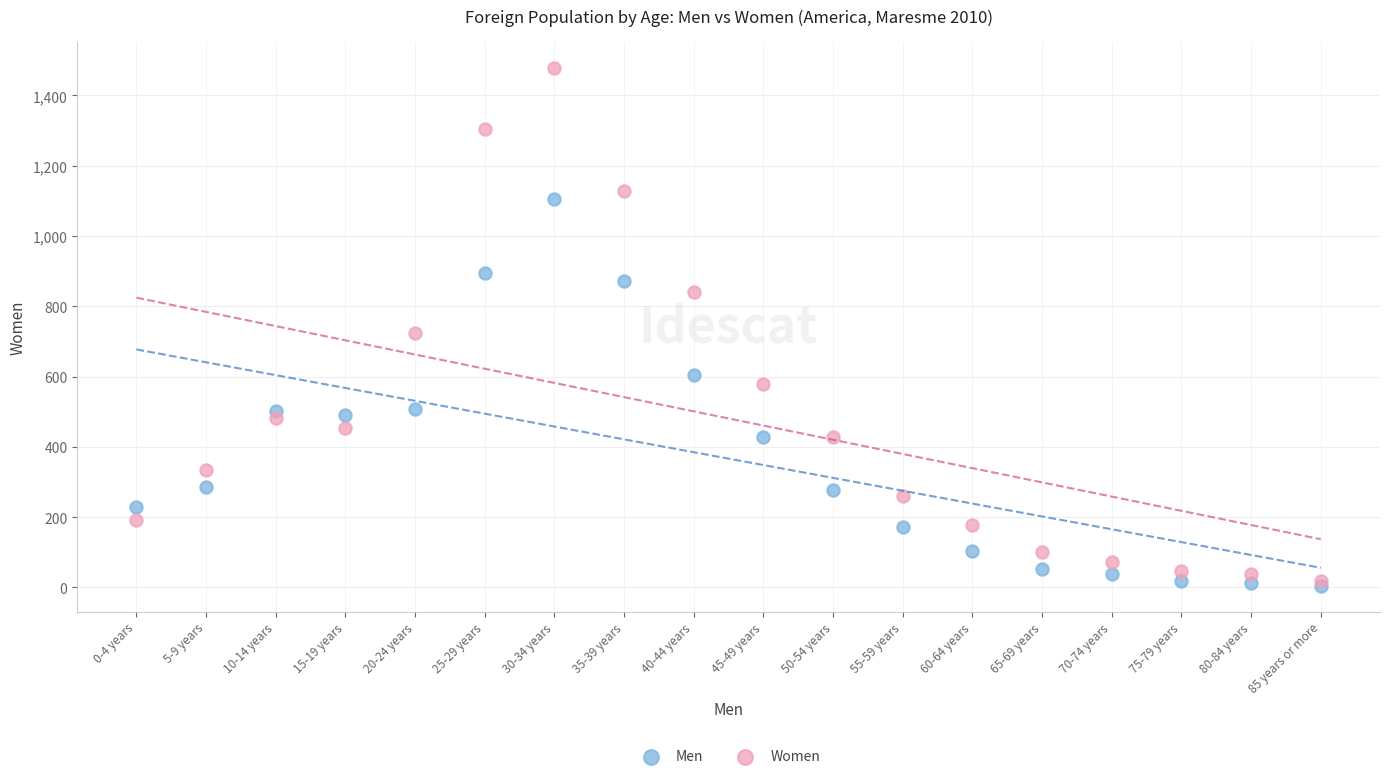

Which series has the widest spread of Y values?

Women